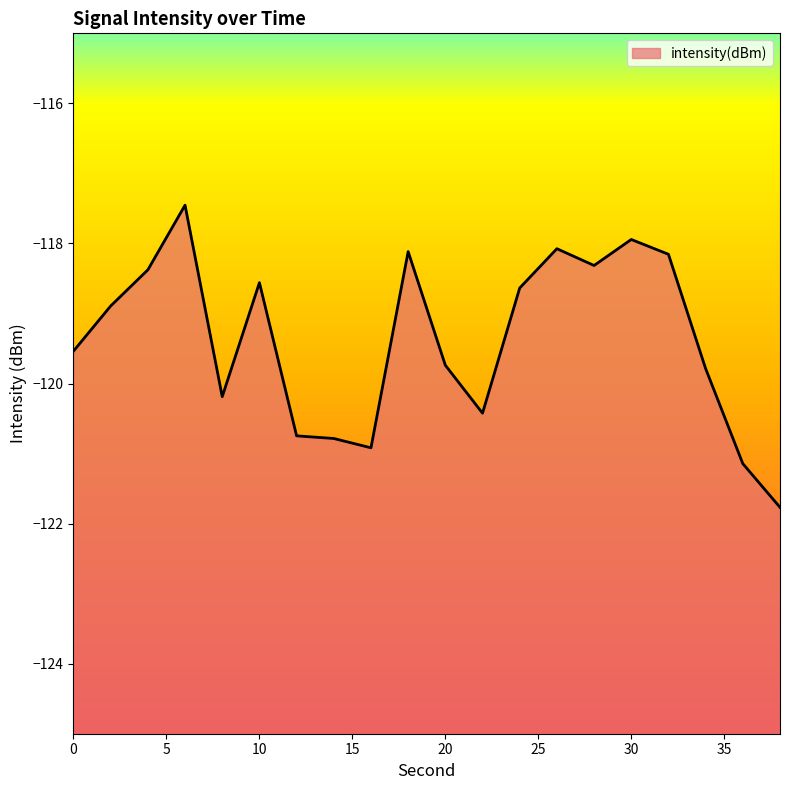

Rank the categories by value from lowest to highest.

38, 36, 16, 14, 12, 22, 8, 34, 20, 0, 2, 24, 10, 4, 28, 32, 18, 26, 30, 6